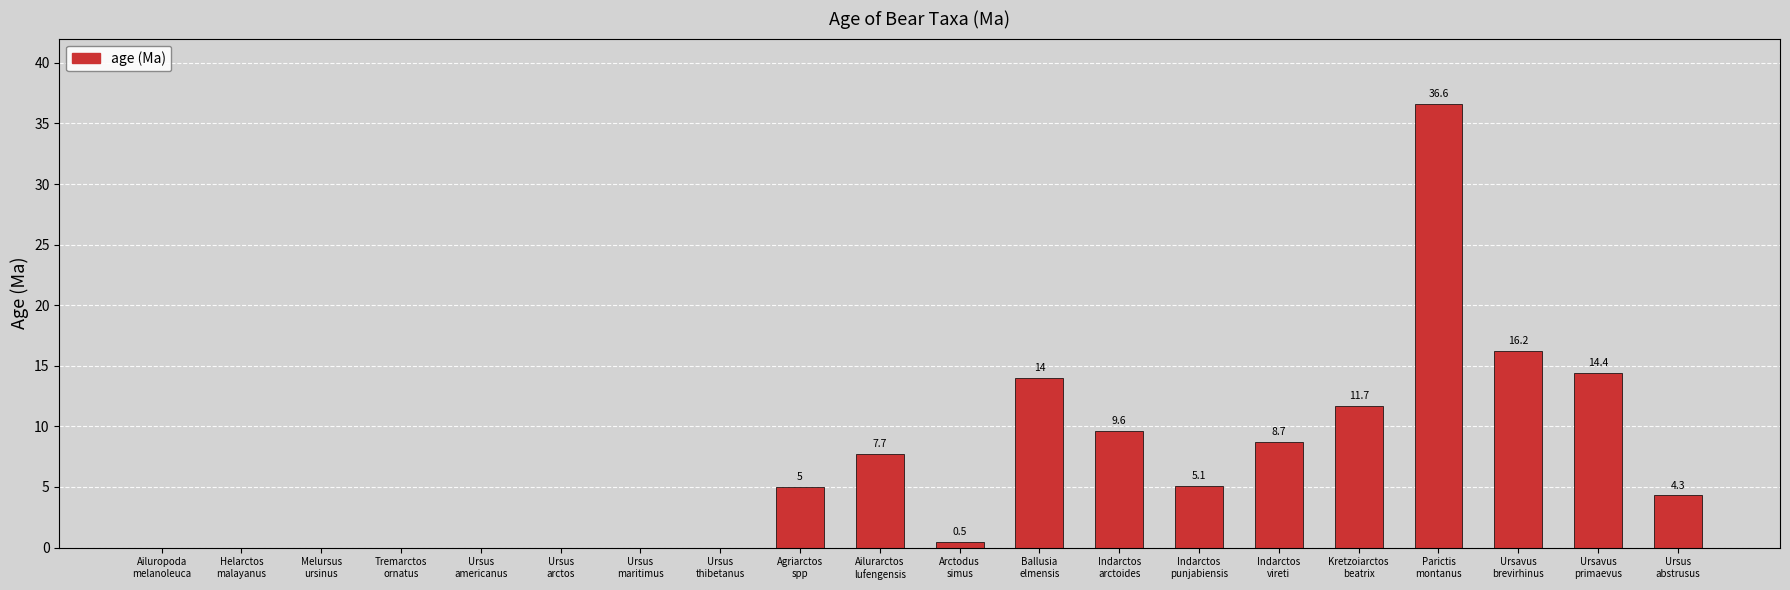

True or false: the data shows 51.6 at Parictis
montanus.

False